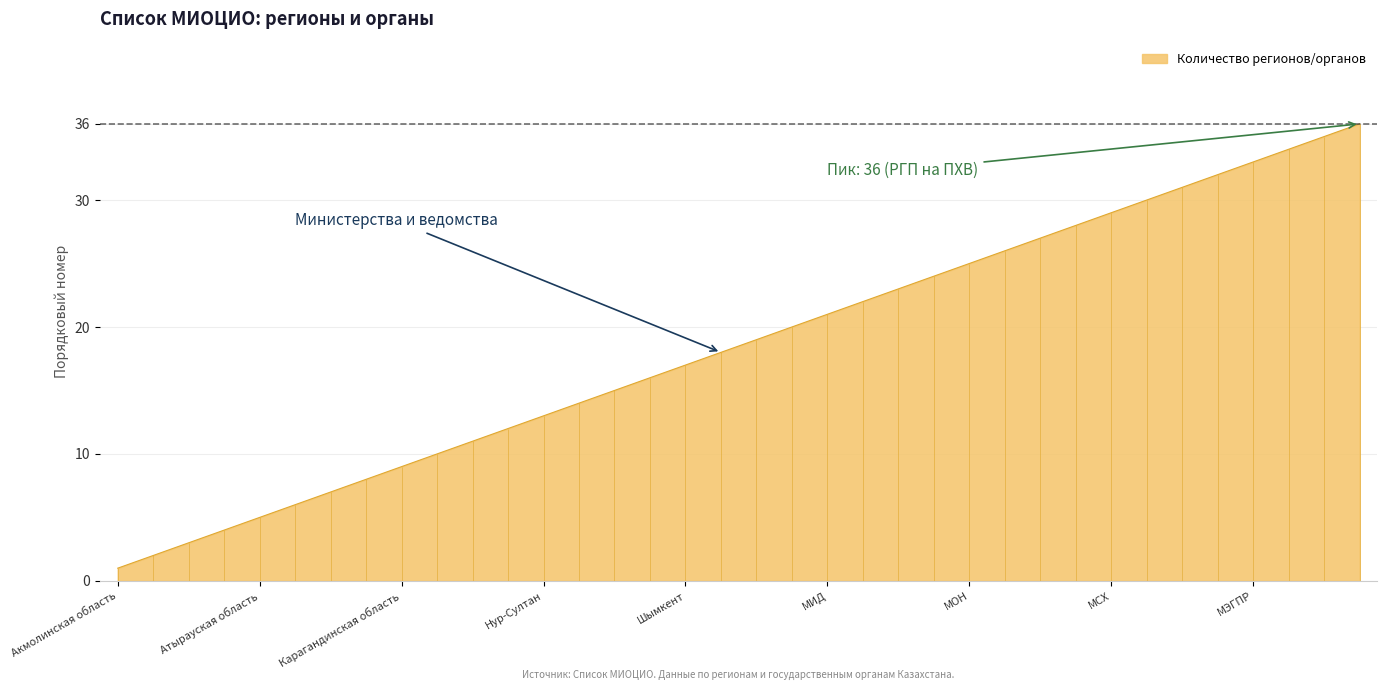

What is the difference between the values at Алматинская область and МФ?

28